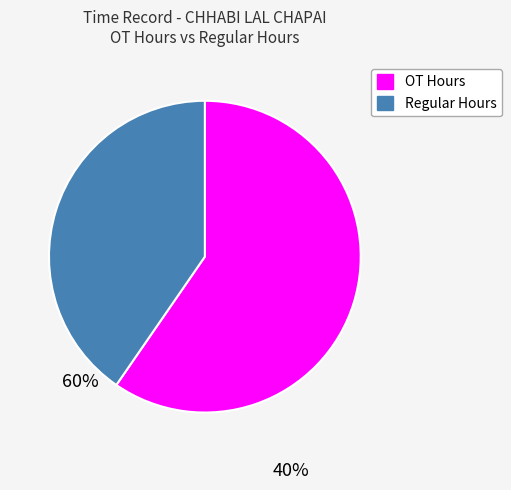

Does any single category account for the majority?

Yes